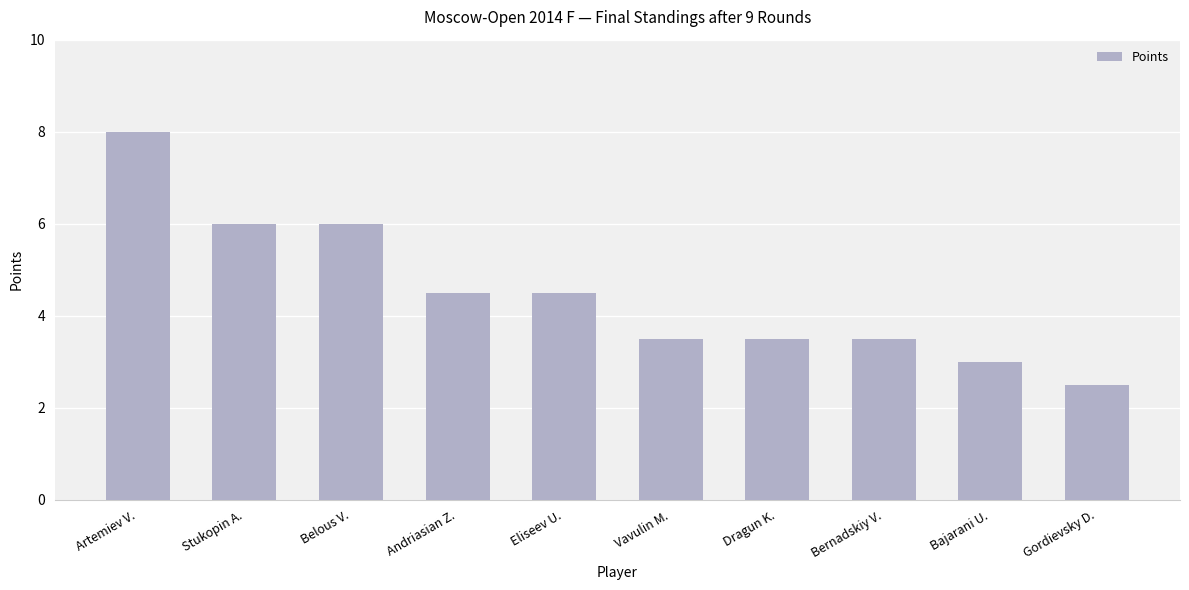

What is the difference between the maximum and second lowest values?

5.0